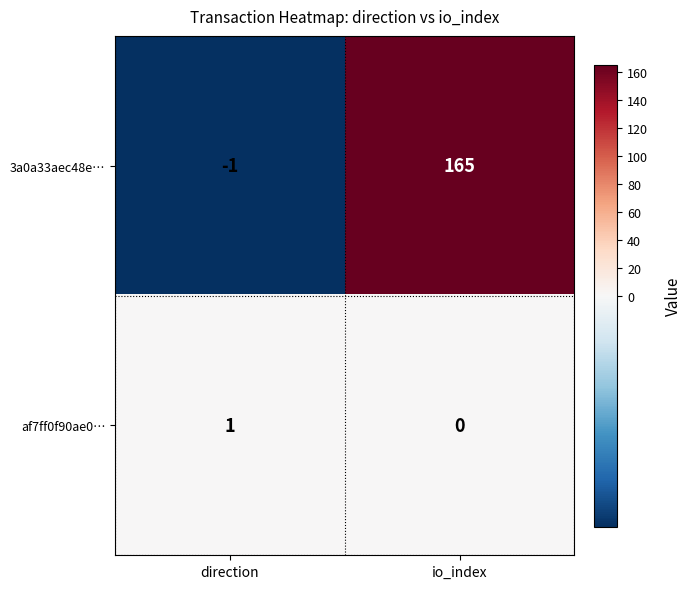

At which category is the sum across all series the highest?

io_index